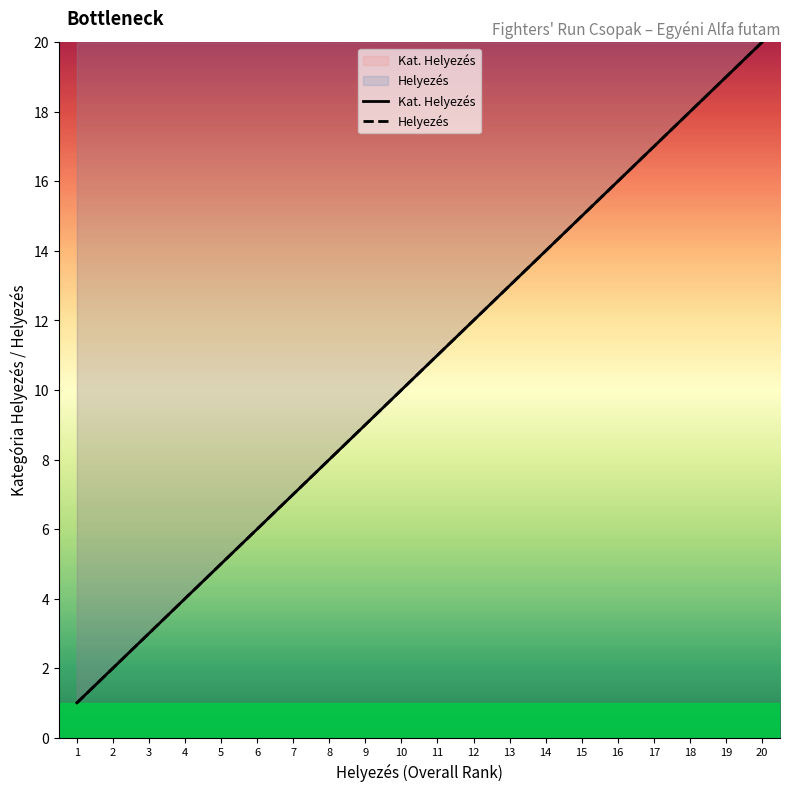

Which has a higher value, 14 or 4?

14